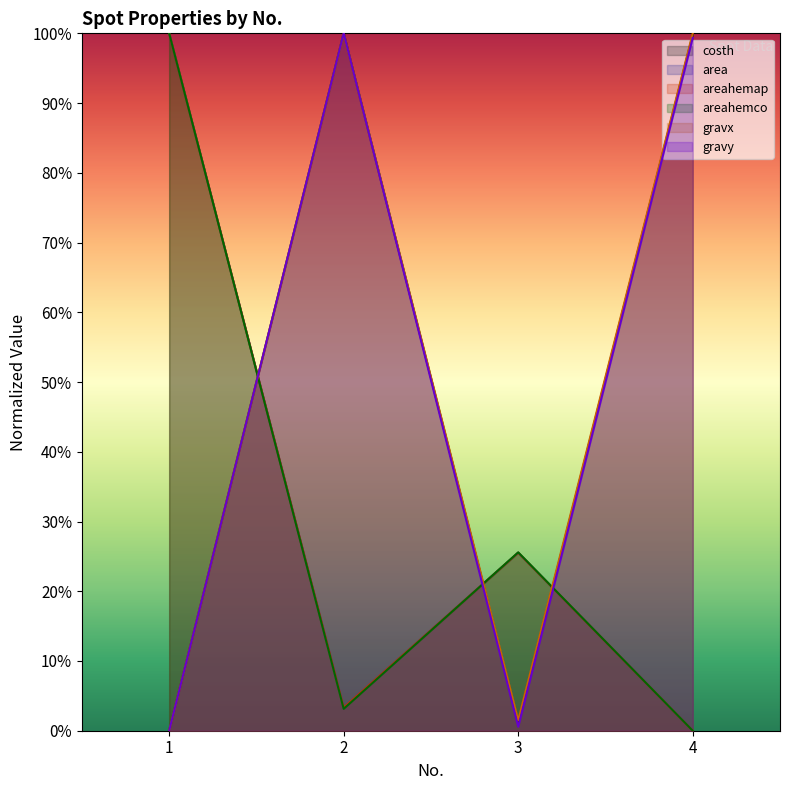

What is the value of the costh point at the 4th from the left?

1.0